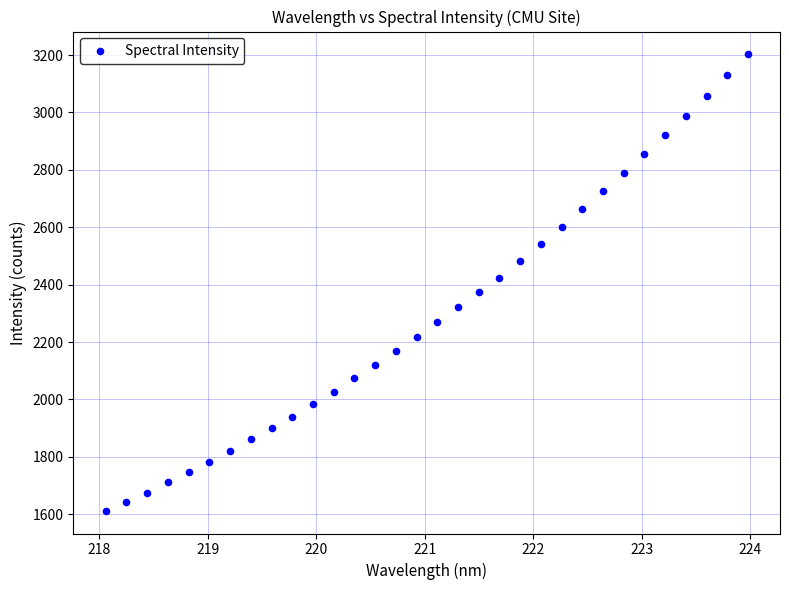

What is the range of X values (max minus min)?

5.9